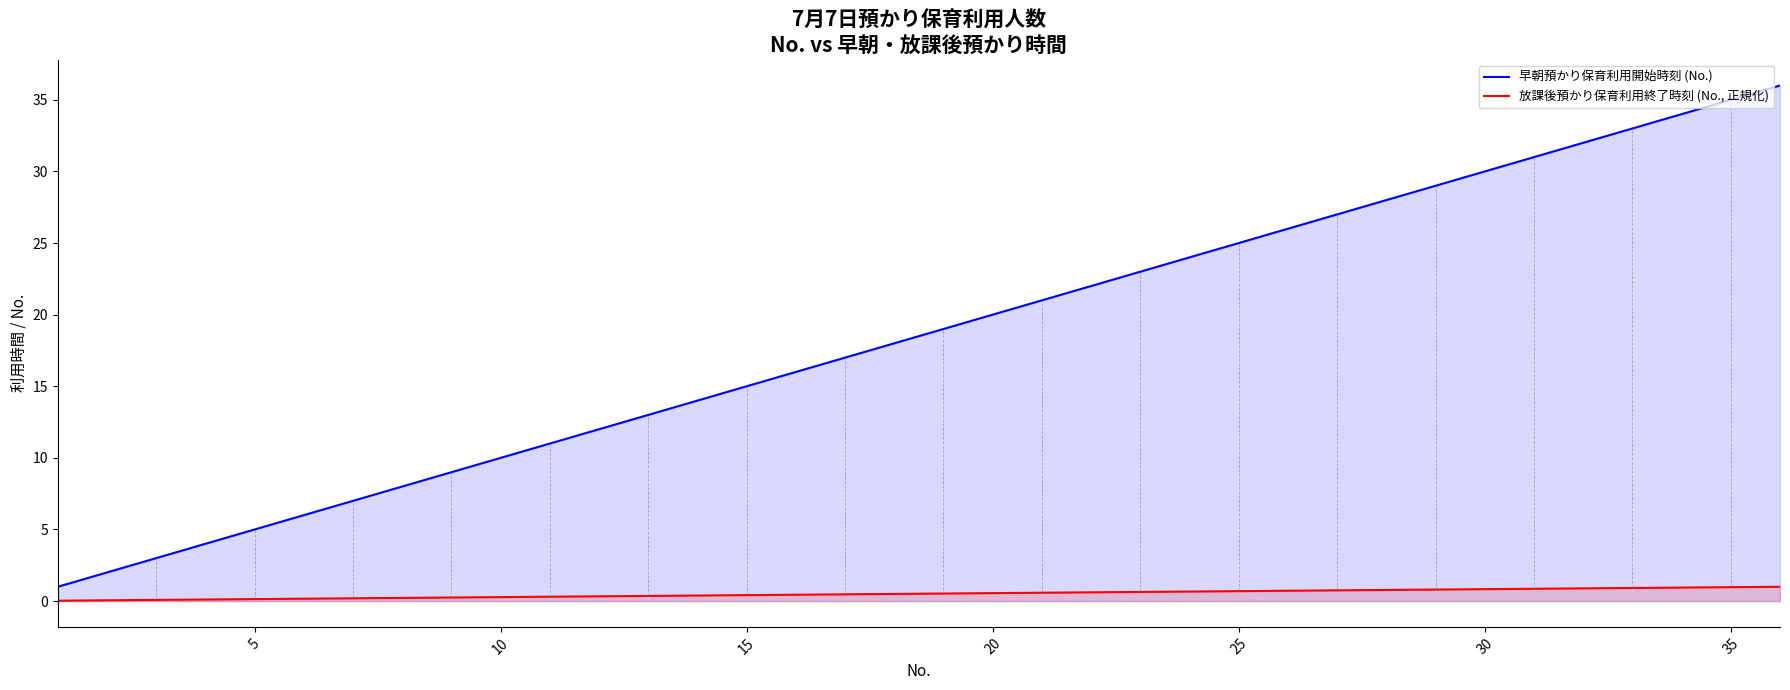

What is the average value of the 放課後預かり保育利用終了時刻 (No., 正規化) series?

0.5